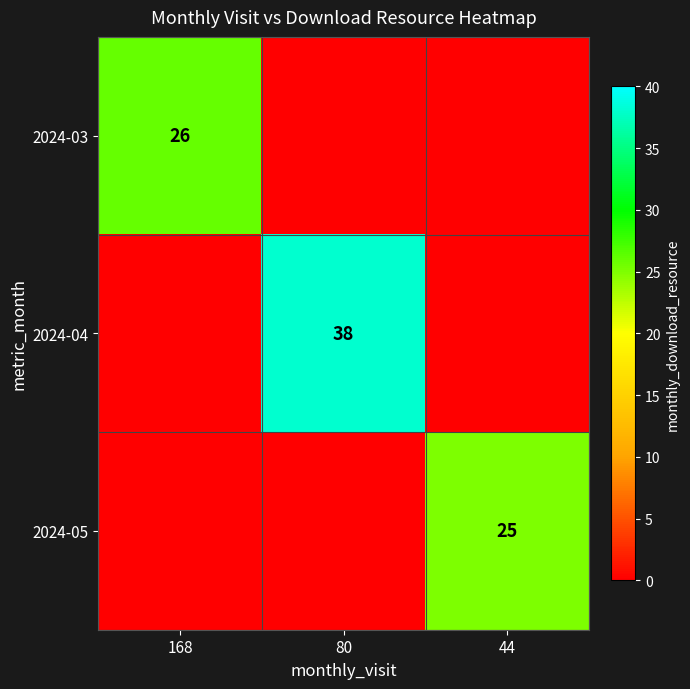

The value of 2024-05 at 44 is 11. True or false?

False